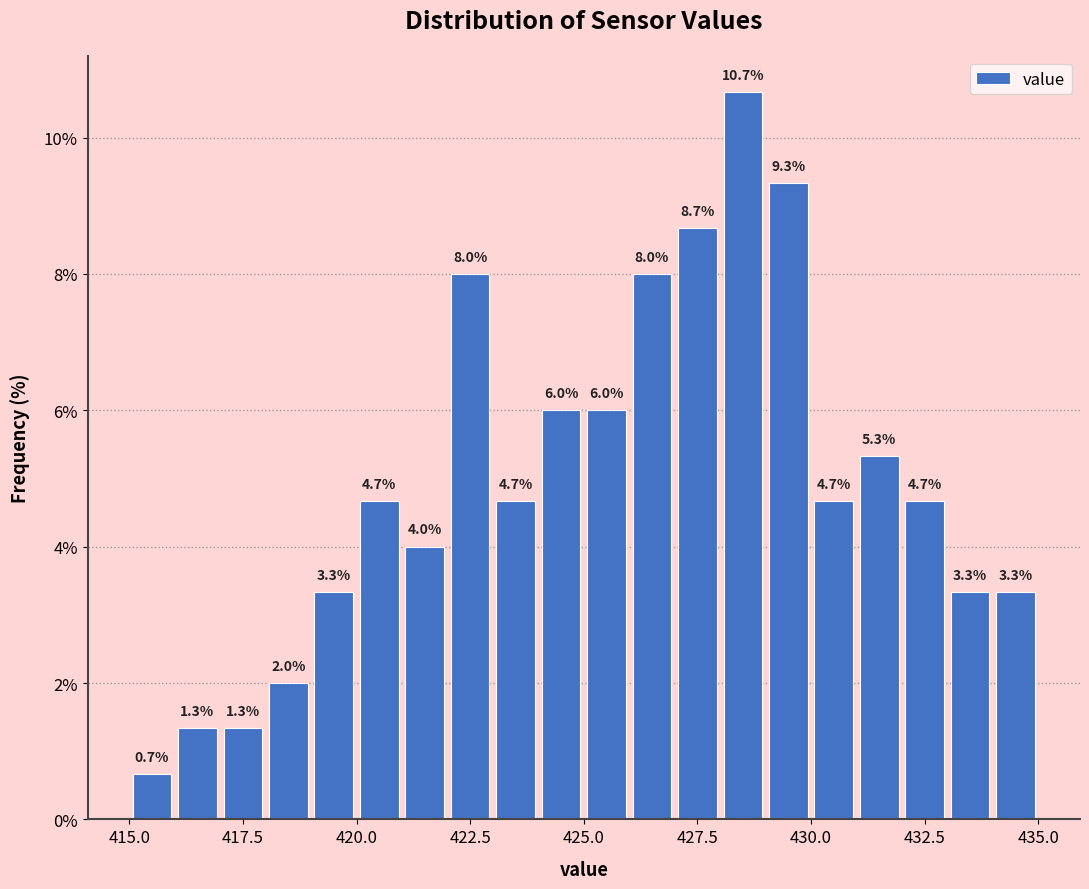

Read against the x-axis, roughly where is the centre of the tallest bar?

428.5